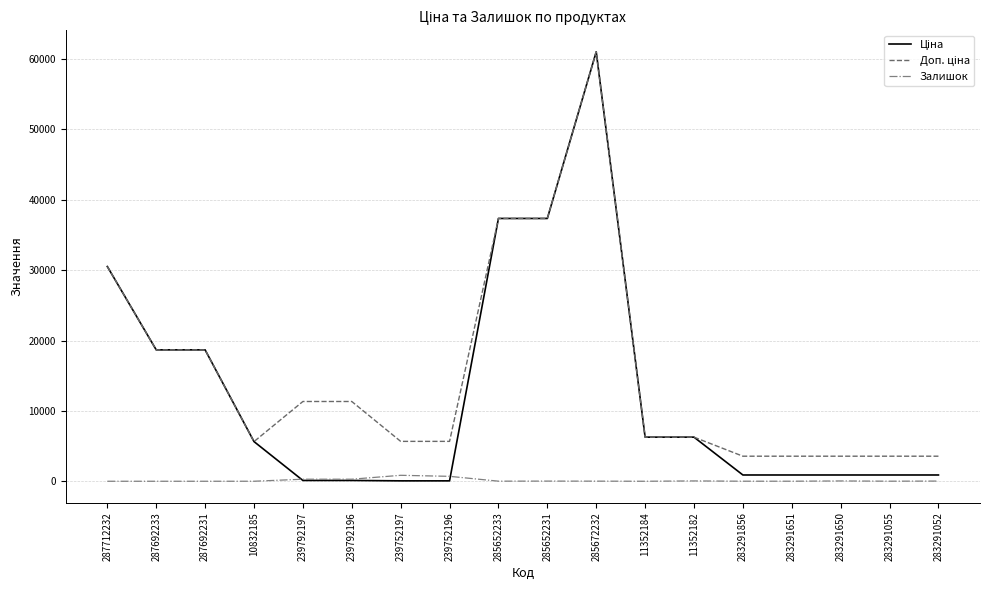

At which category is the sum across all series the highest?

285672232